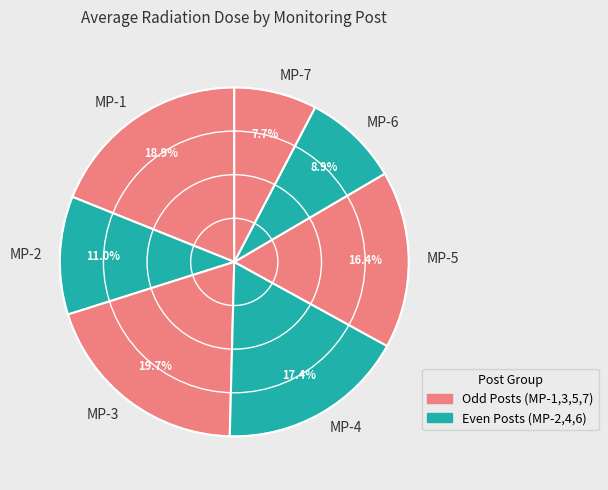

To the nearest percent, what is the difference between the MP-1 and MP-2 slice percentages?

8%